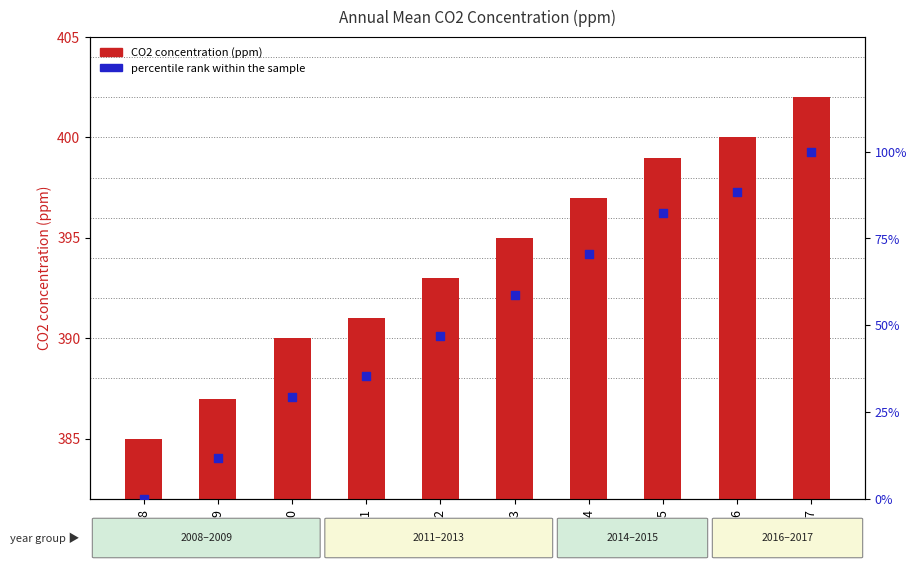

Is the value of CO2 concentration (ppm) at 2013 greater than the value of percentile rank within the sample at 2011?

Yes